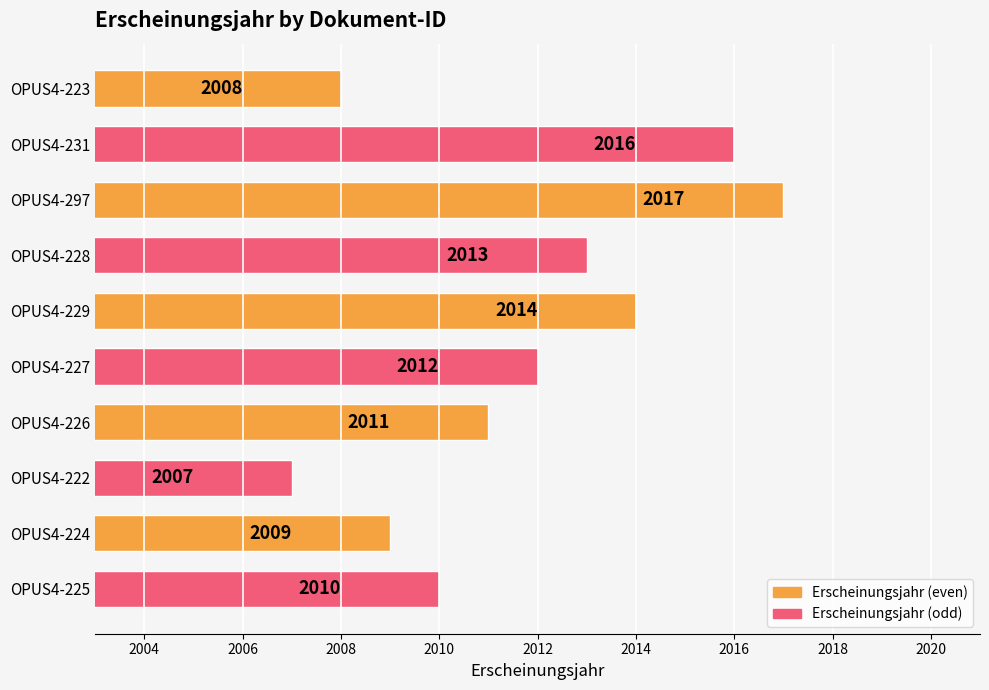

What is the label of the 3rd bar from the bottom?

OPUS4-222